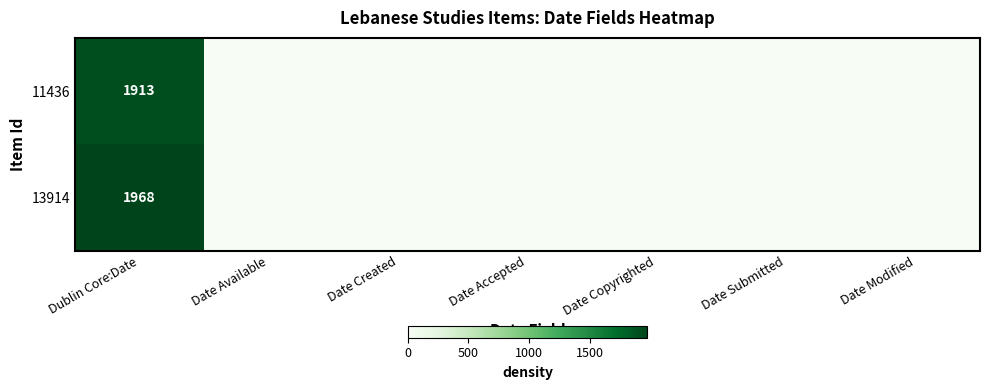

Count the number of data series in this chart.

2